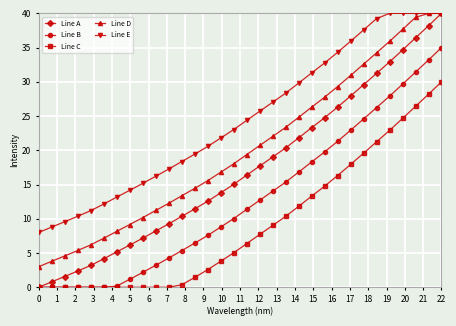

True or false: Line B and Line E cross at least once.

False